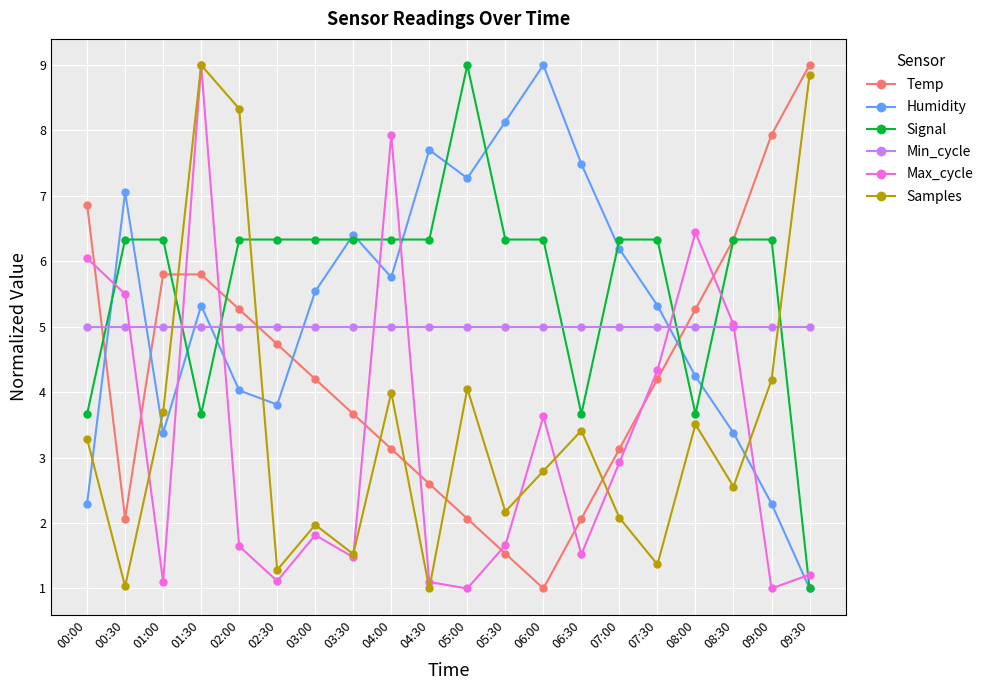

What is the difference between the highest and lowest values at 08:00?

2.9